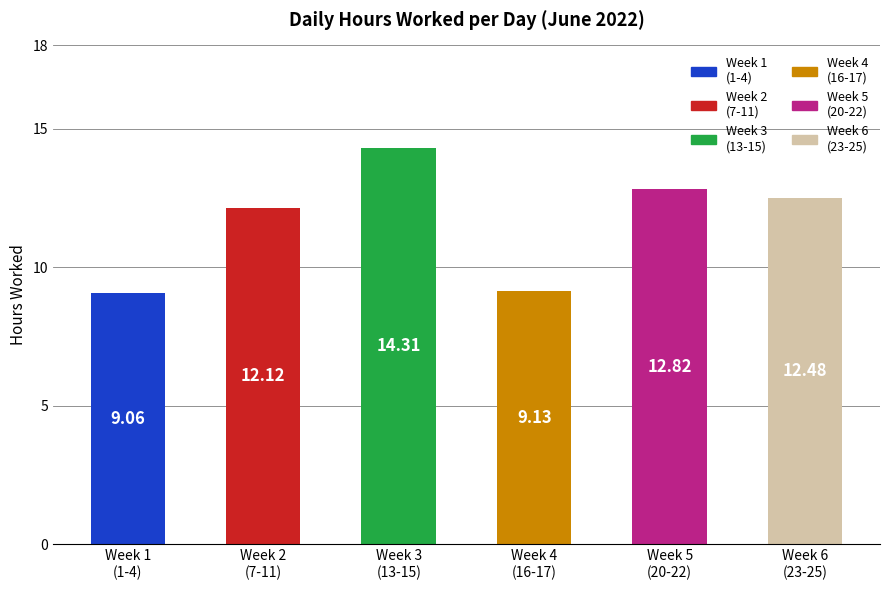

Does the chart contain any negative values?

No